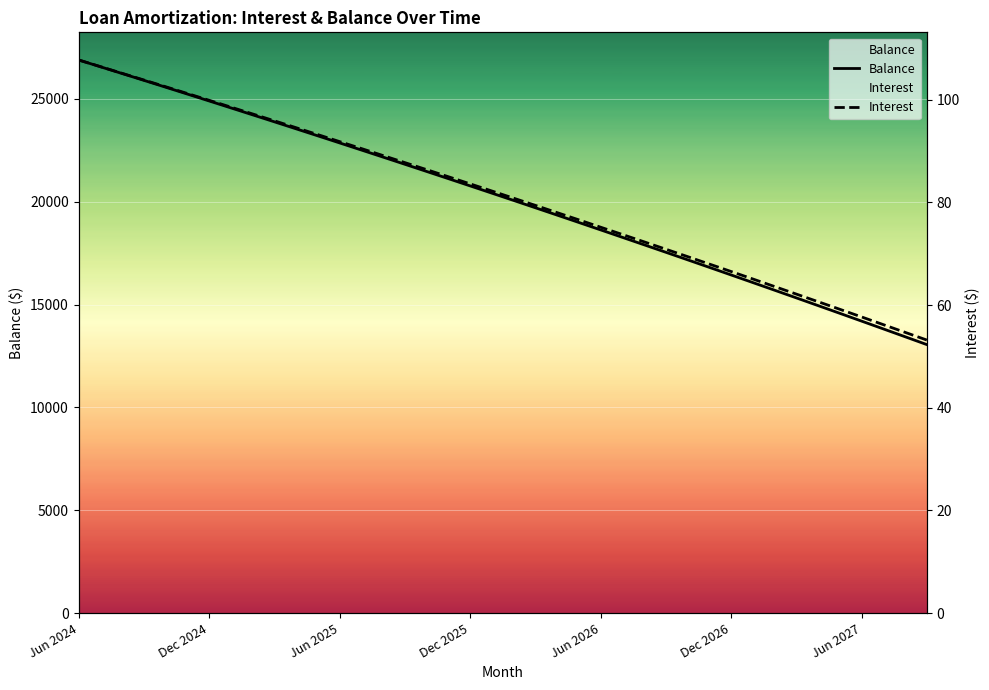

Count the number of categories in the chart.

40